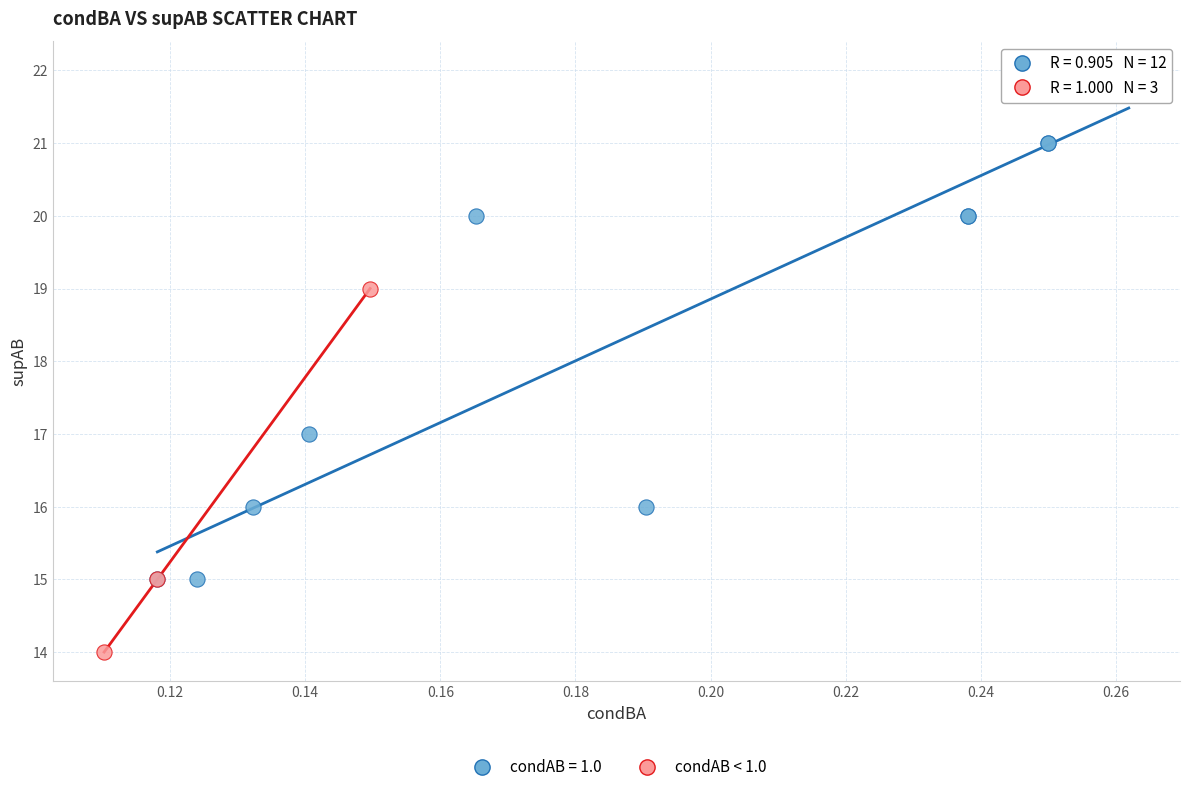

Which series reaches the minimum Y coordinate?

condAB < 1.0